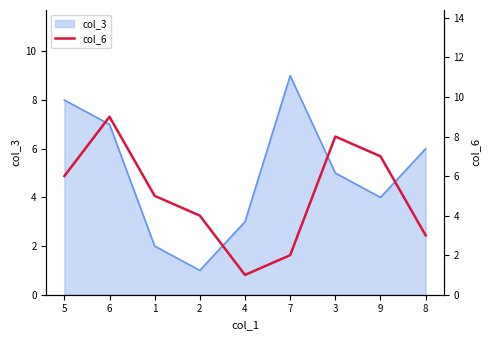

Which label corresponds to the smallest value in the chart?

4